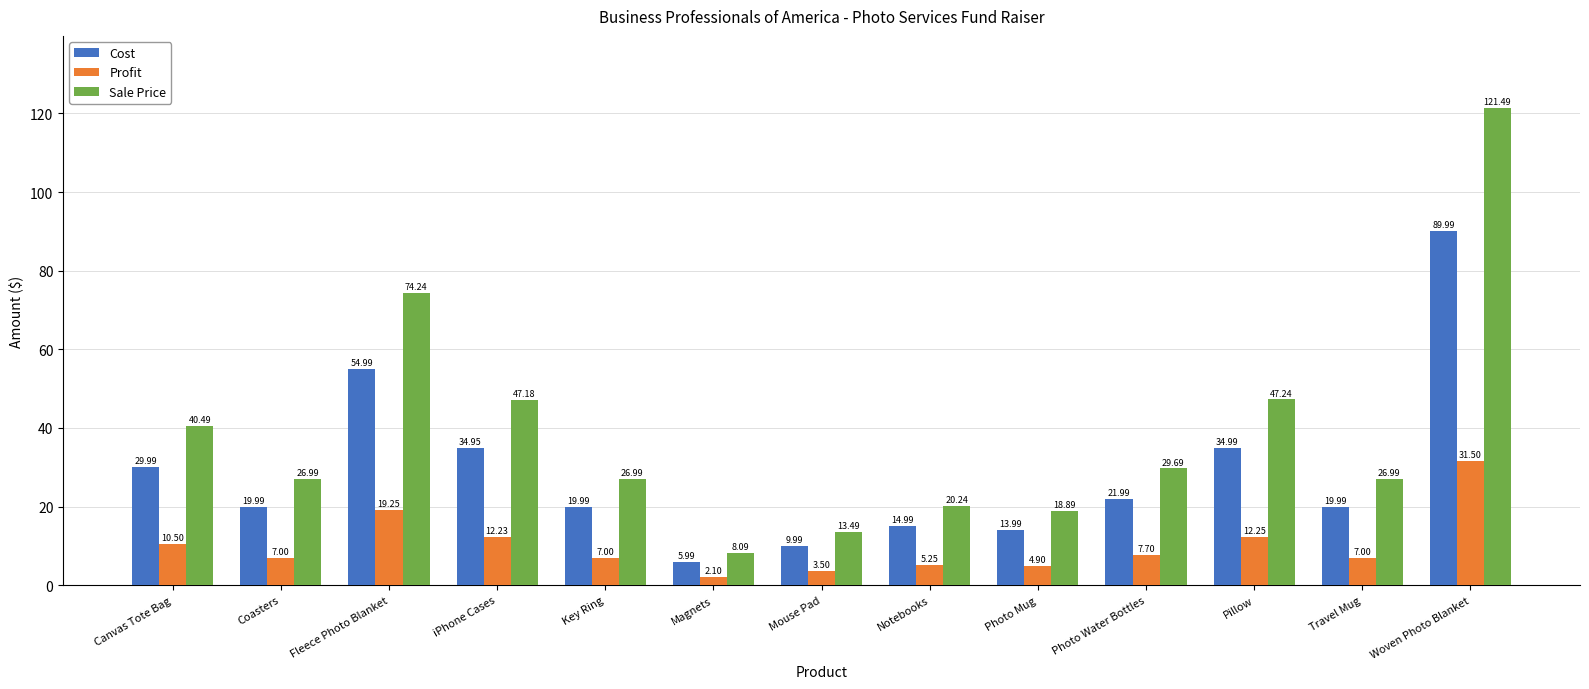

Does the chart contain stacked bars?

No